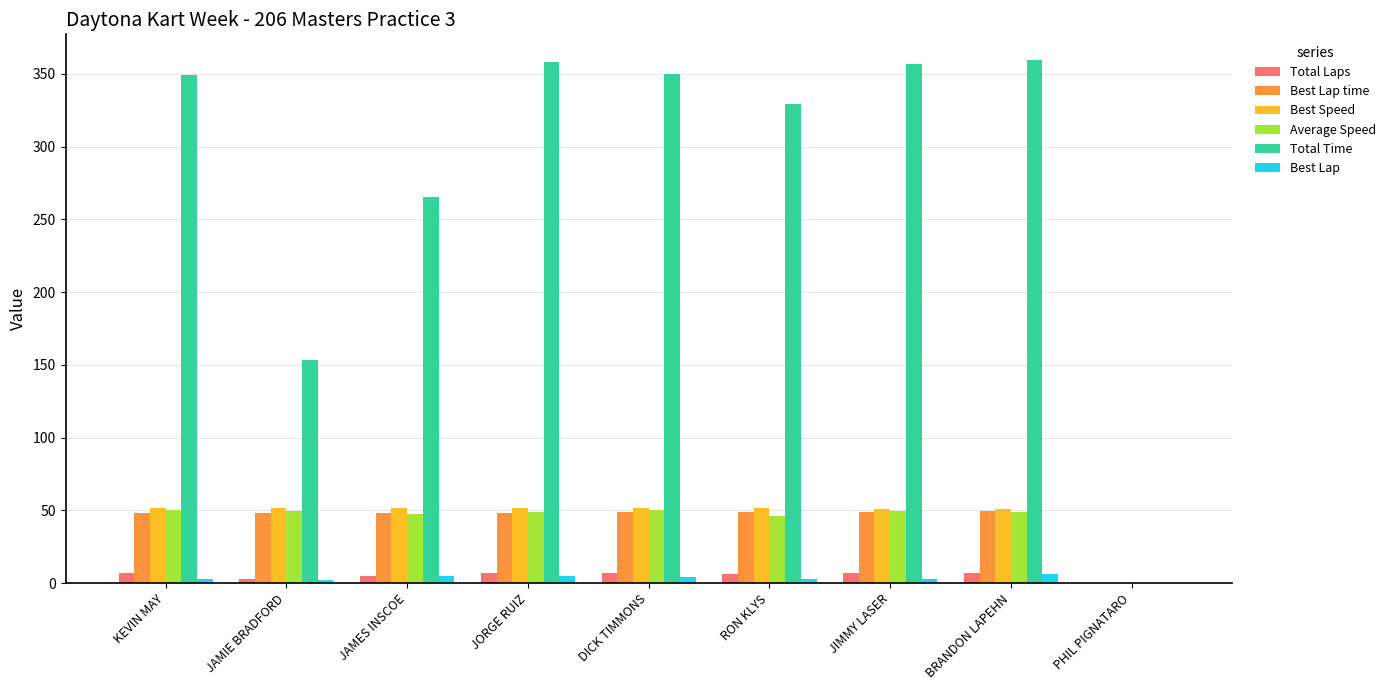

Which series changed the most between RON KLYS and JIMMY LASER?

Total Time